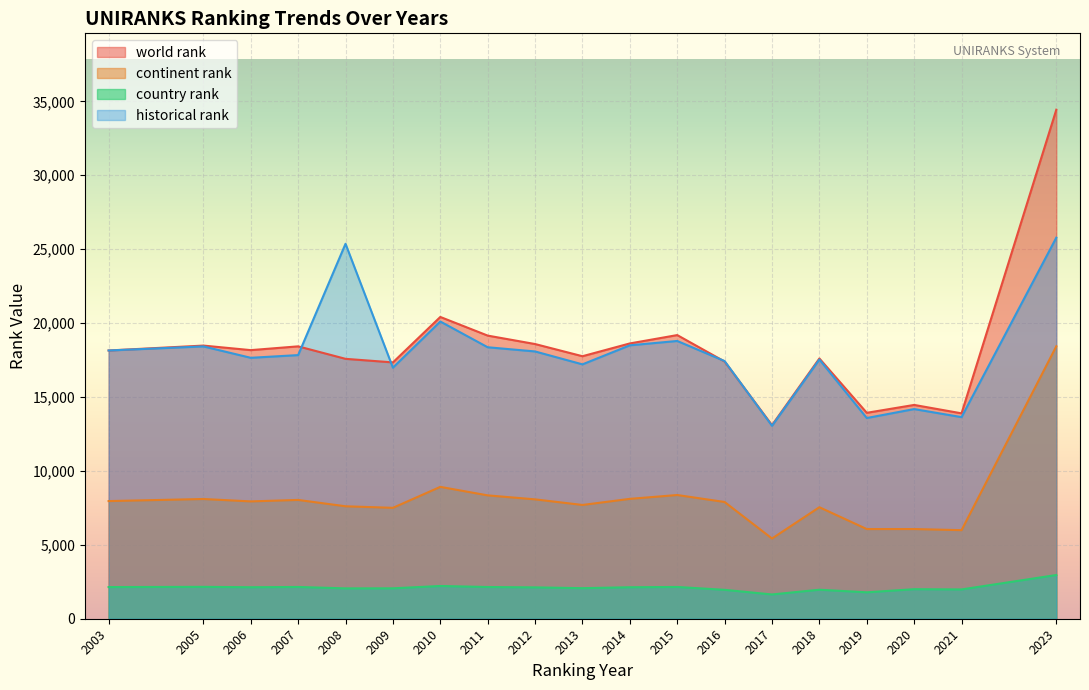

In world rank, how many points are higher than both neighbors (excluding endpoints)?

6